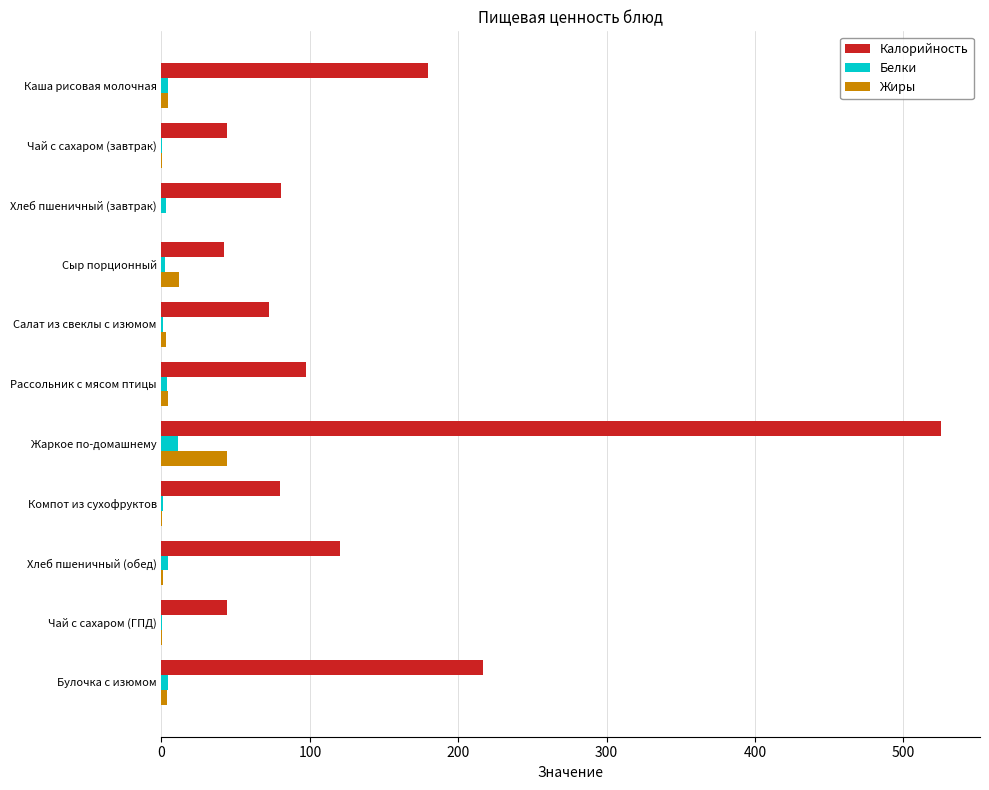

Is the value of Калорийность at Булочка с изюмом greater than the value of Белки at Каша рисовая молочная?

Yes